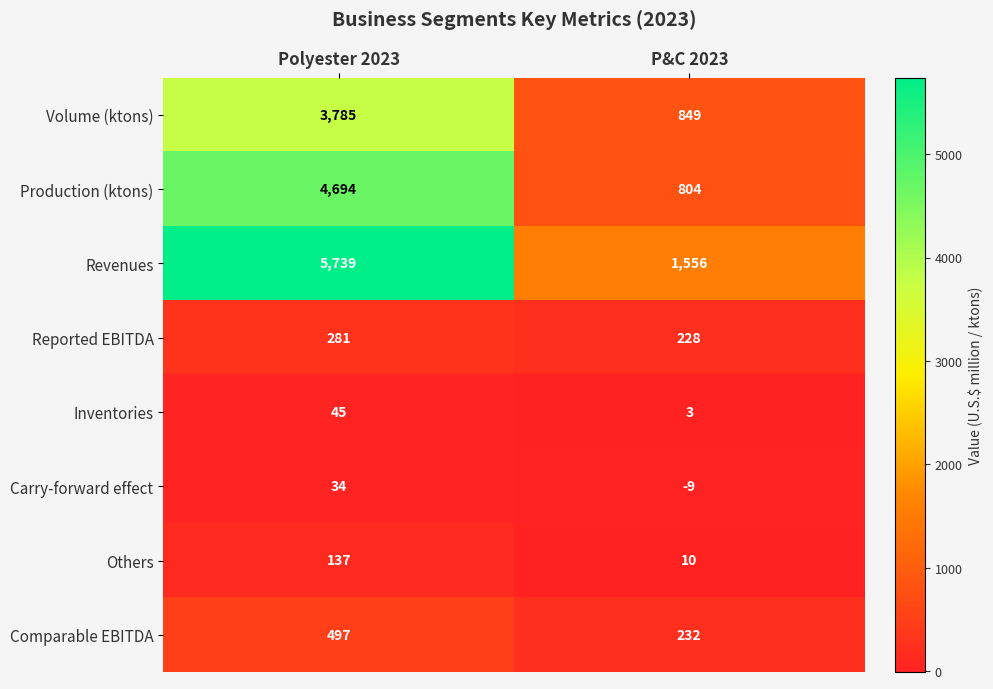

How many categories are shown in the chart?

2